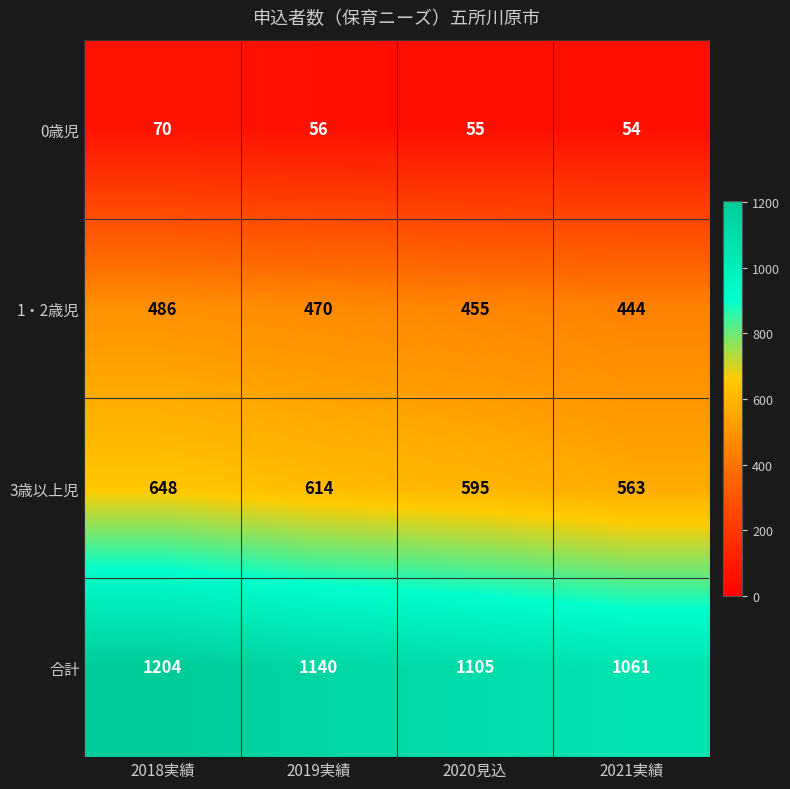

At which category is the sum across all series the highest?

2018実績